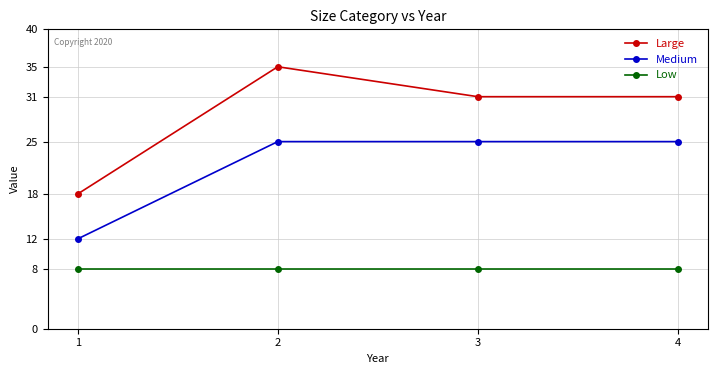

Which series changed the most between 2 and 3?

Large